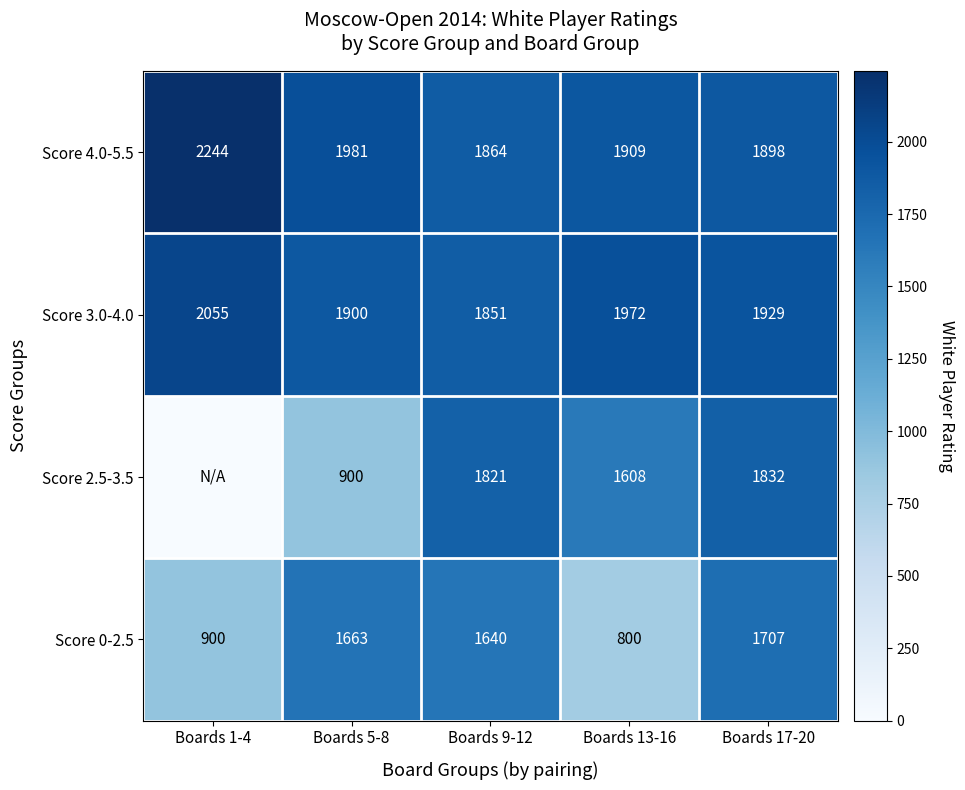

Is the value of Score 4.0-5.5 at Boards 5-8 greater than the value of Score 0-2.5 at Boards 5-8?

Yes